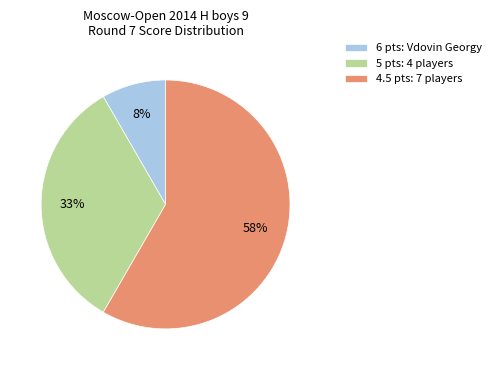

What is the largest slice in the pie chart?

4.5 pts: 7 players